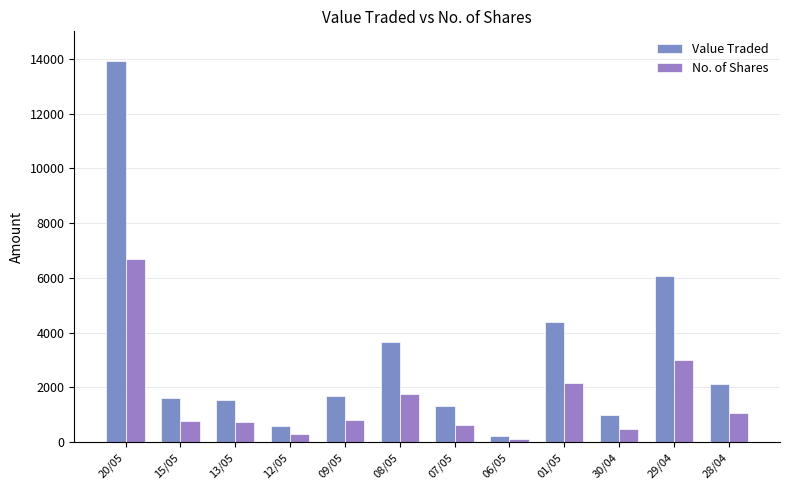

What is the average value of the Value Traded series?

3176